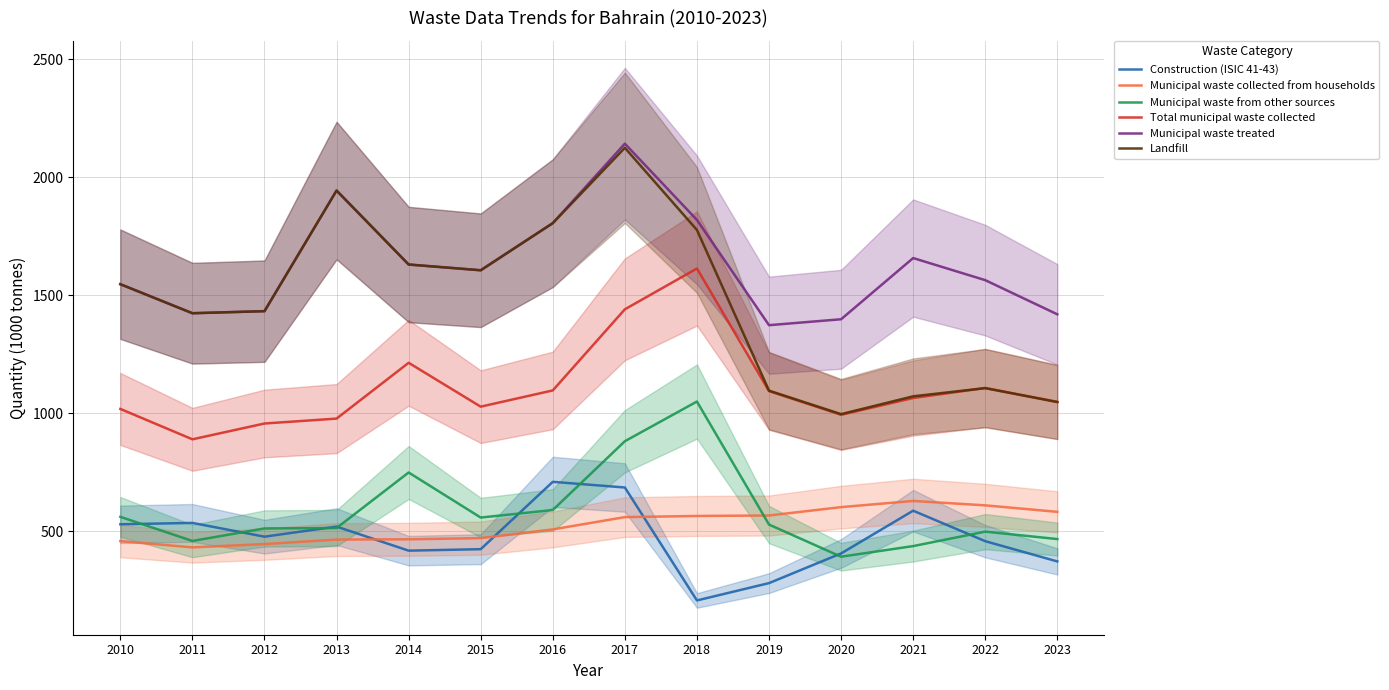

At which label does Municipal waste treated reach its peak?

2017